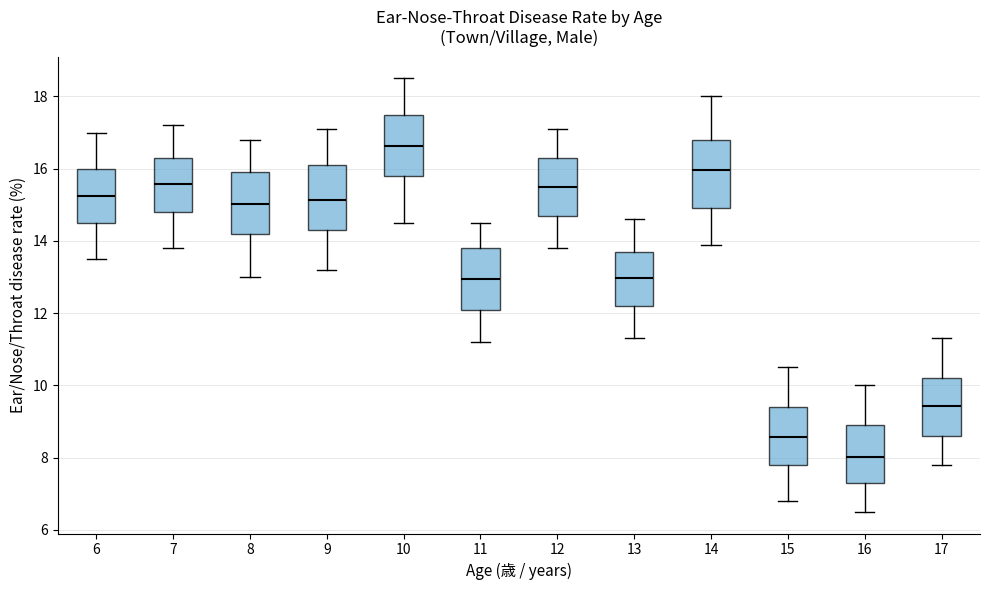

Where does the upper whisker of the box at x = 8 end on the y-axis? The values are not printed on the chart, so give them approximately, as read against the axis.

16.8